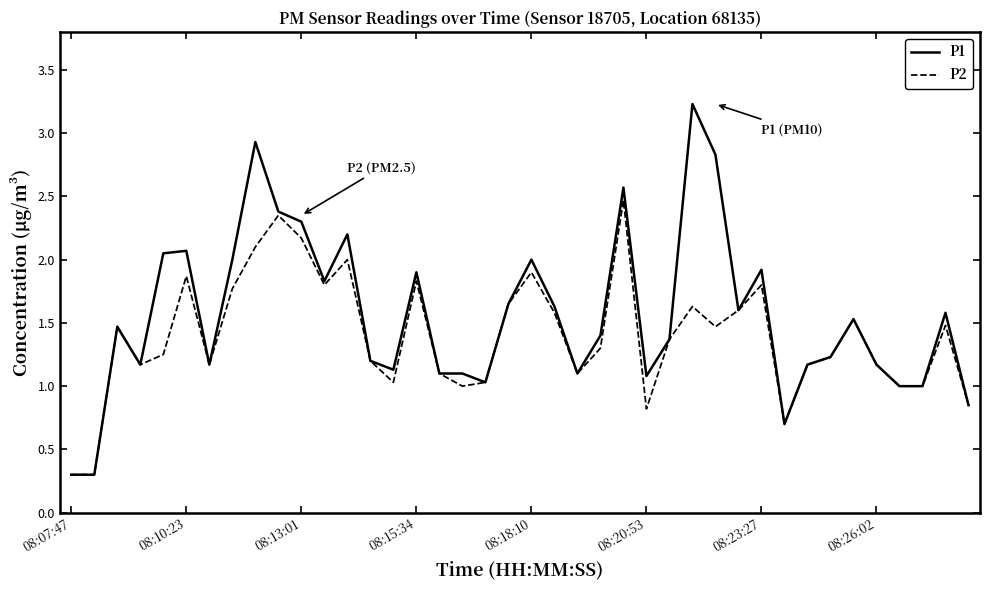

What is the minimum value for P2?

0.3